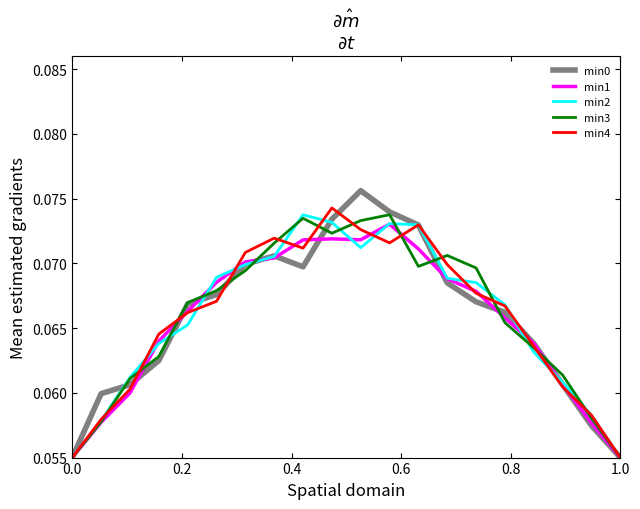

At how many categories does at least one series exceed 0?

20